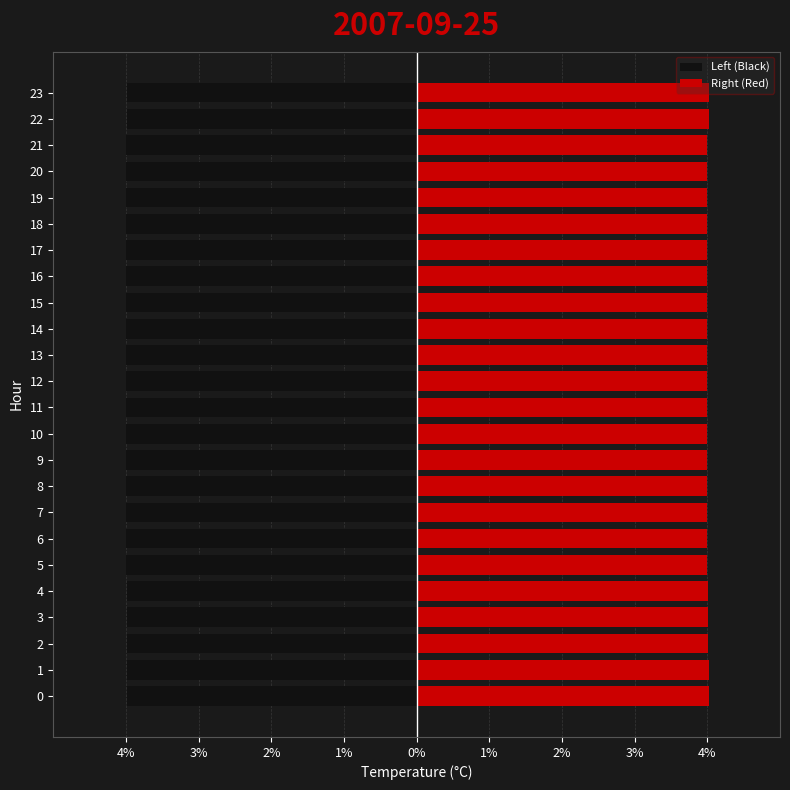

Reading left to right, transcribe all the data shown in this chart.

Left (Black): -4.0	-4.0	-4.0	-4.0	-4.0	-4.0	-4.0	-4.0	-4.0	-4.0	-4.0	-4.0	-4.0	-4.0	-4.0	-4.0	-4.0	-4.0	-4.0	-4.0	-4.0	-4.0	-4.0	-4.0
Right (Red): 4.0	4.0	4.0	4.0	4.0	4.0	4.0	4.0	4.0	4.0	4.0	4.0	4.0	4.0	4.0	4.0	4.0	4.0	4.0	4.0	4.0	4.0	4.0	4.0